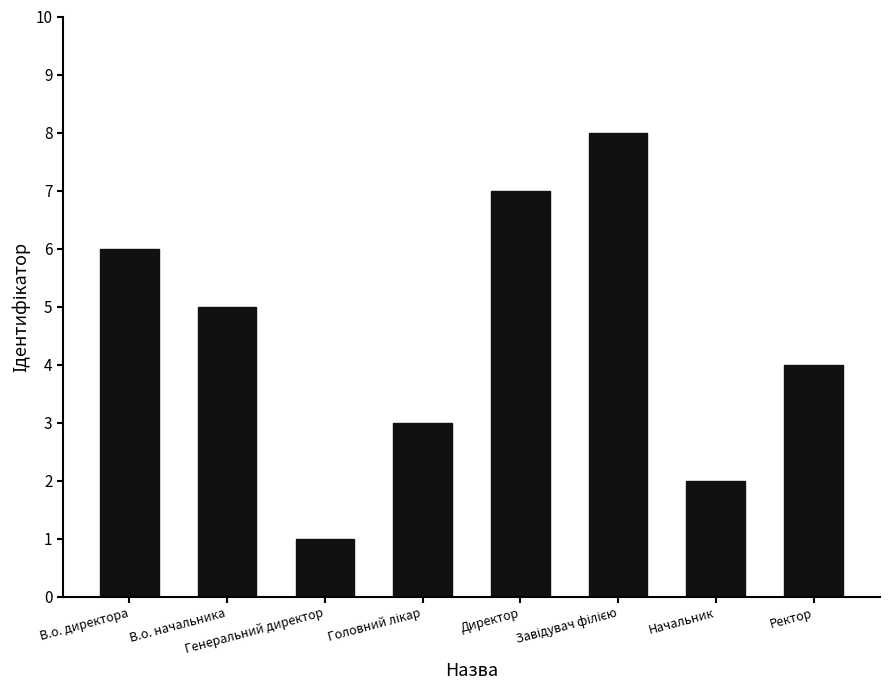

What is the label of the 7th bar from the right?

В.о. начальника